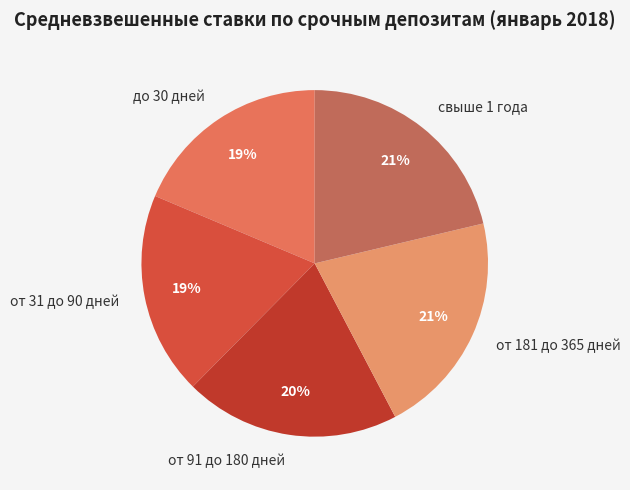

To the nearest percent, what portion does свыше 1 года represent?

21%